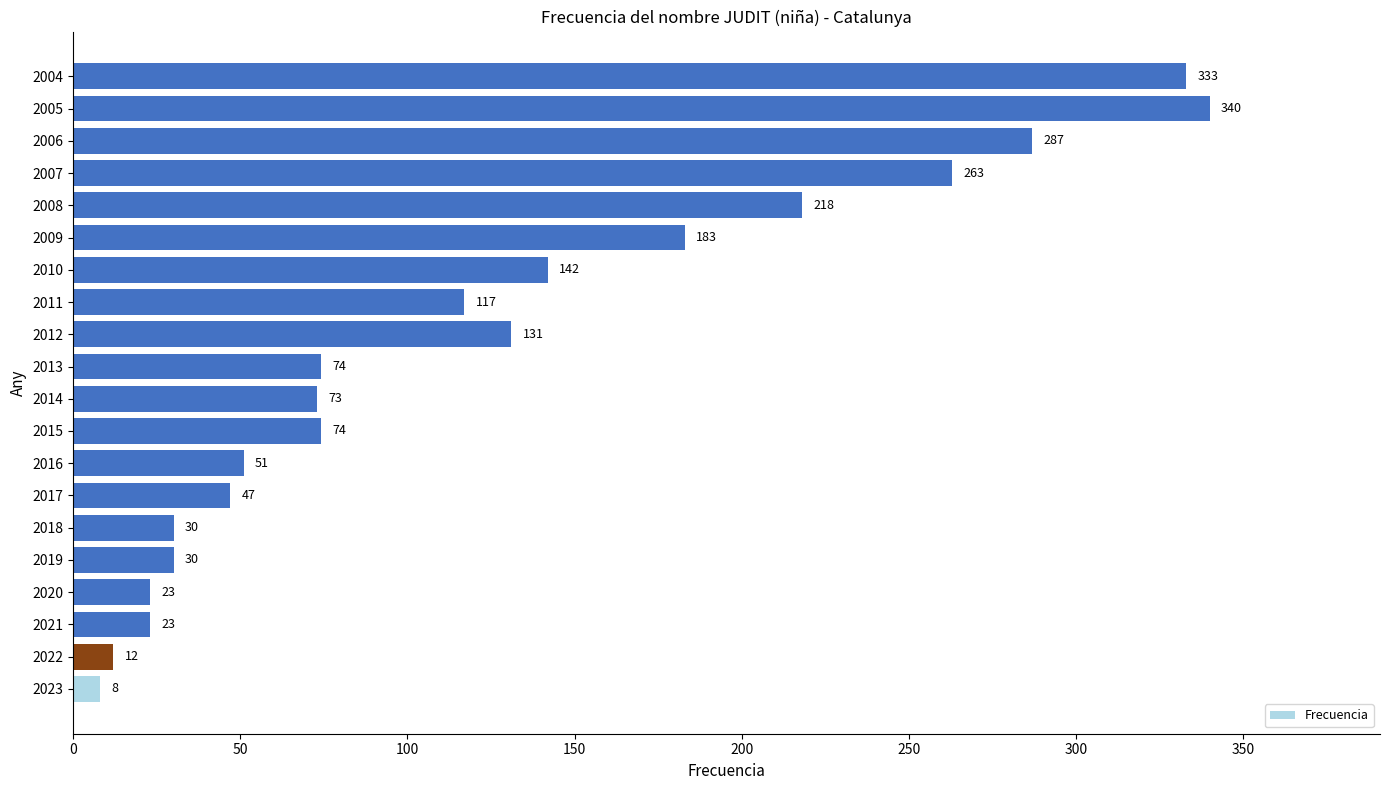

Is it true that the value at 2020 is 11?

False